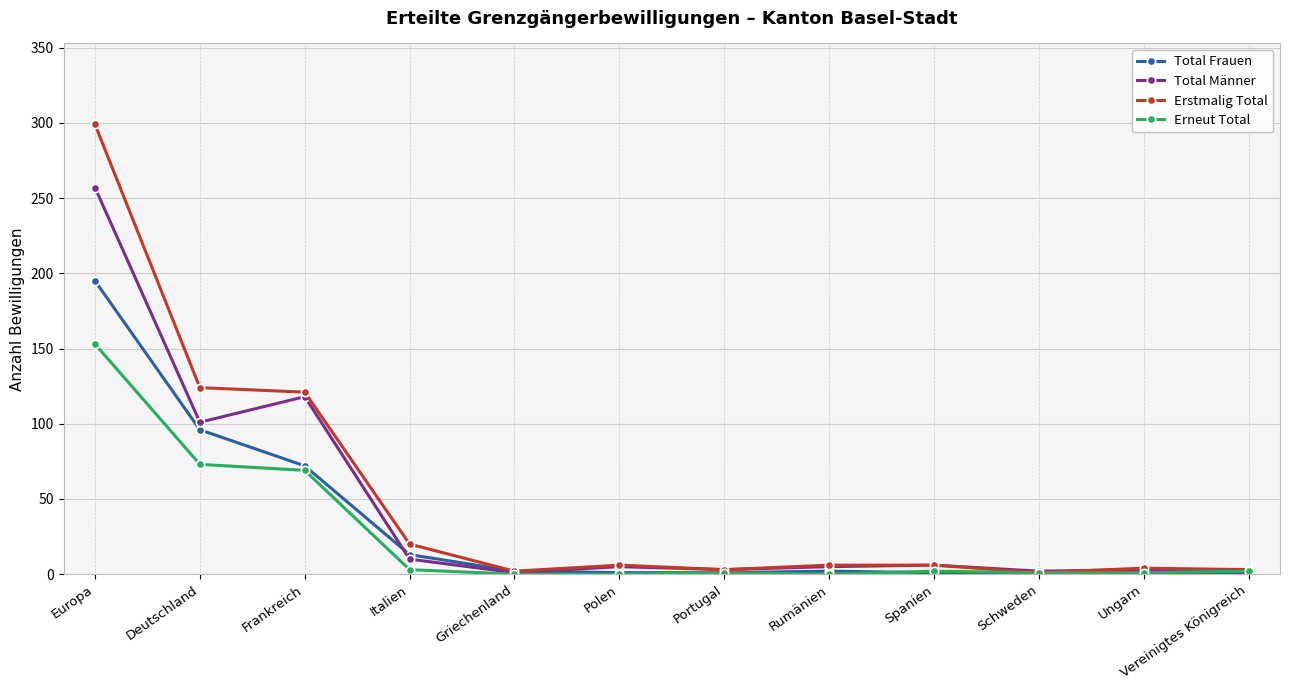

Is the value of Total Männer at Rumänien greater than the value of Total Frauen at Ungarn?

Yes